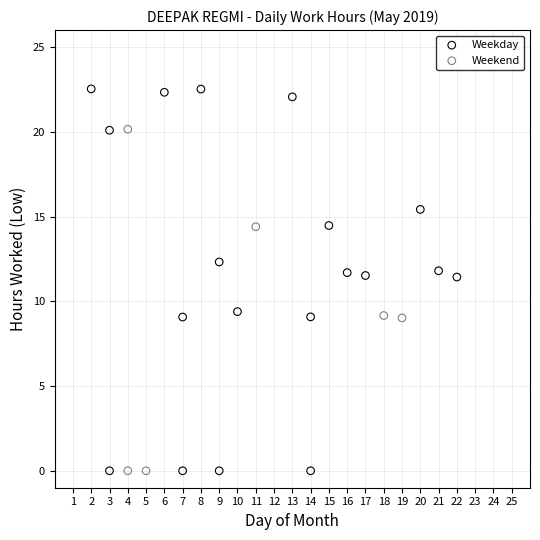

Which series has the largest Y range (max minus min)?

Weekday